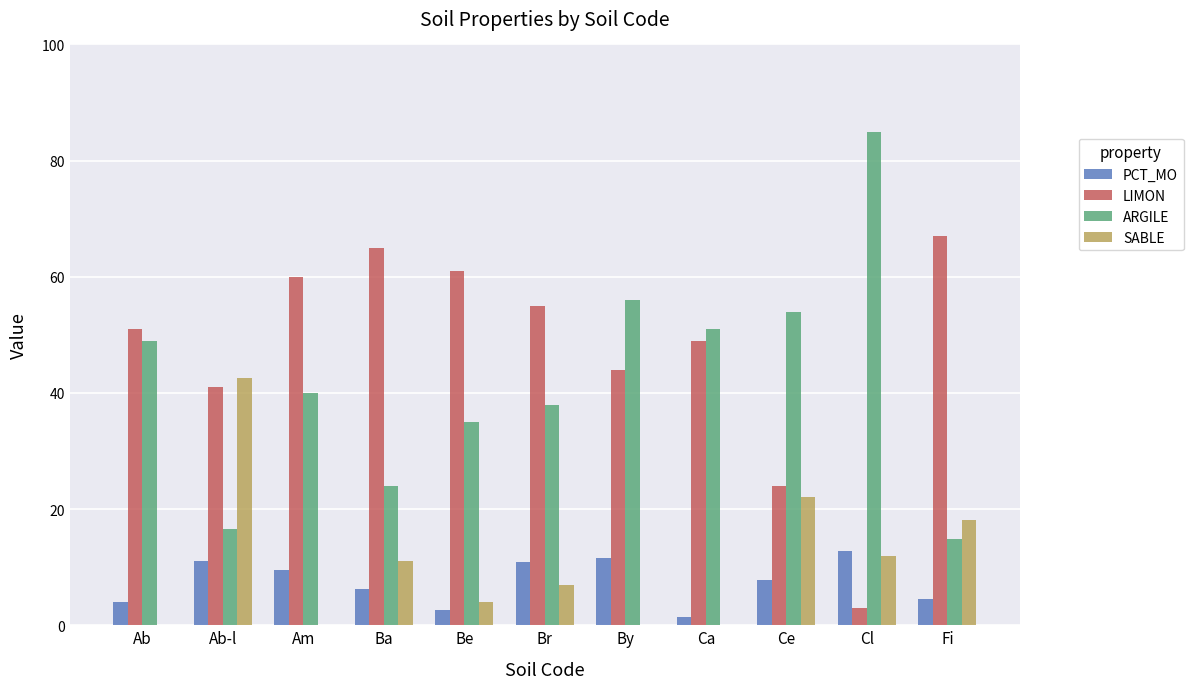

The SABLE series shows 18.2 at Fi. True or false?

True